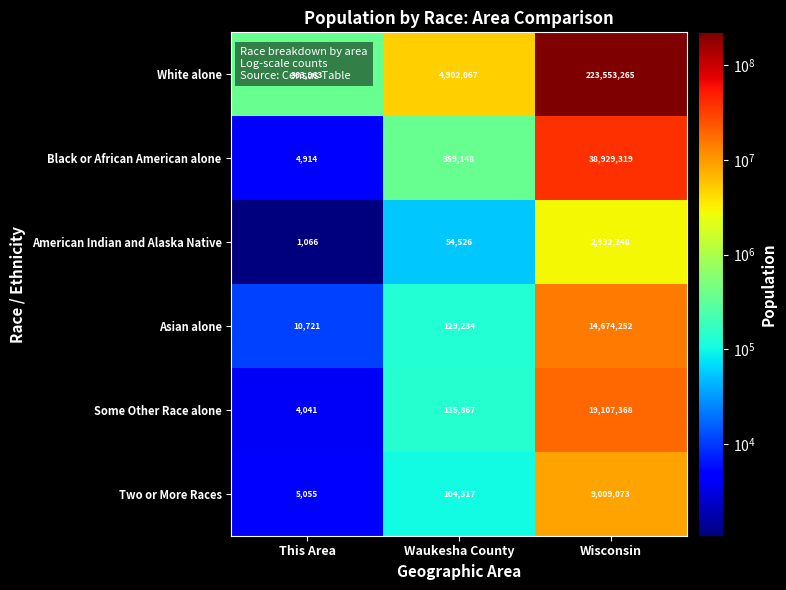

Count the number of data series in this chart.

6